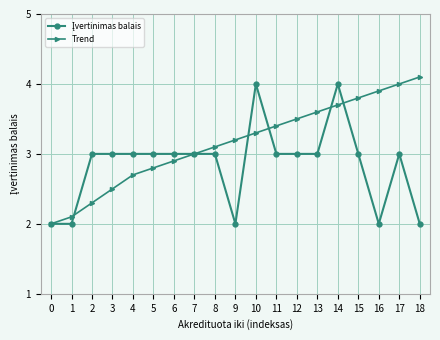

Read the Trend value at 7.

3.0